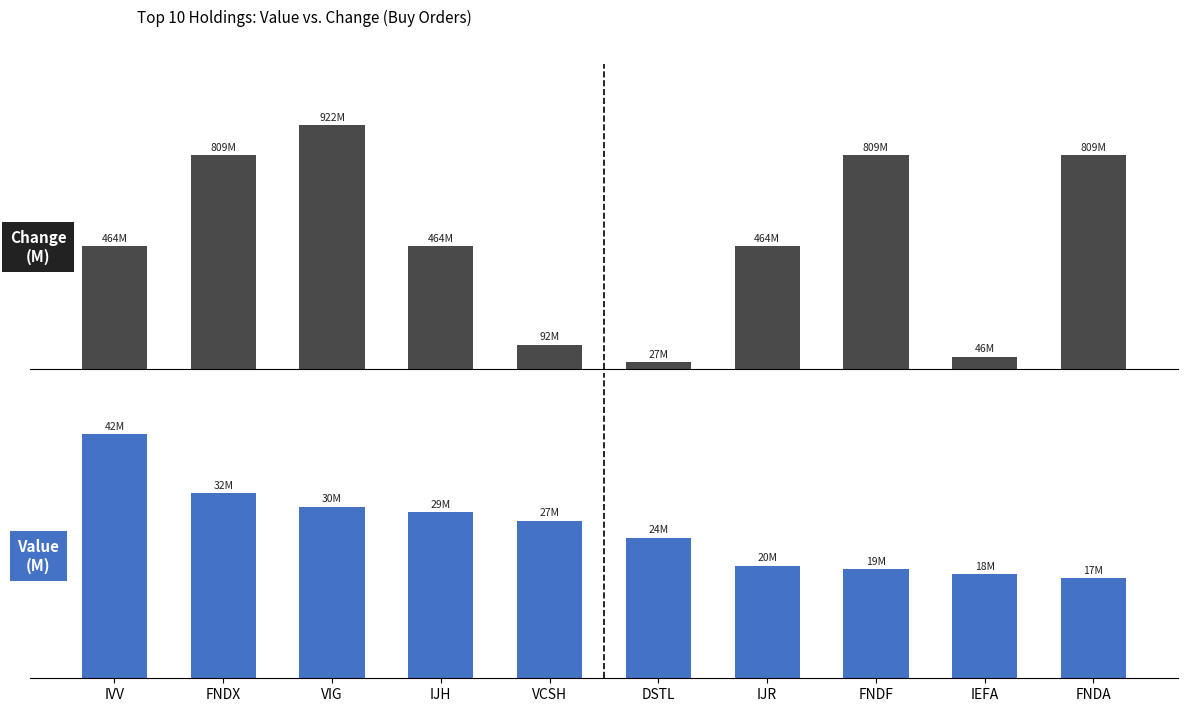

What is the difference between the maximum and minimum values in the Change (M) series?

895.0